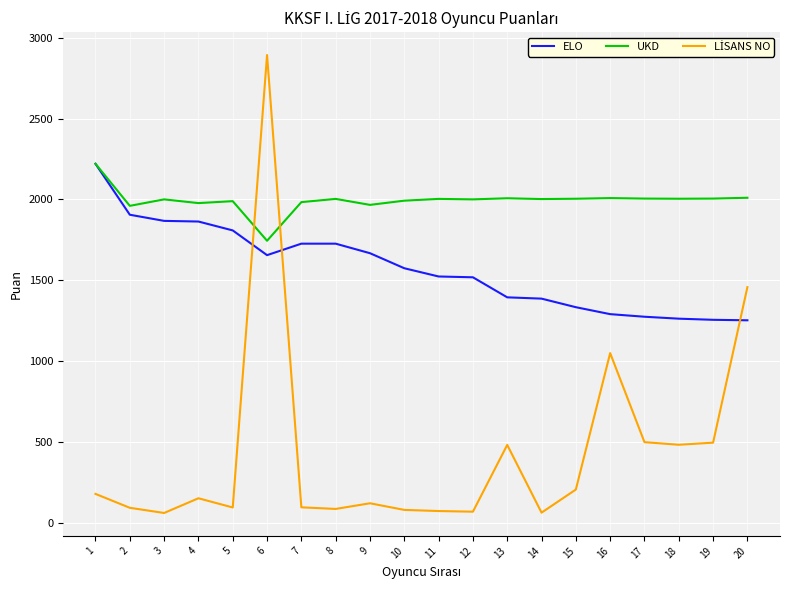

The value of UKD at 8 is 432. True or false?

False